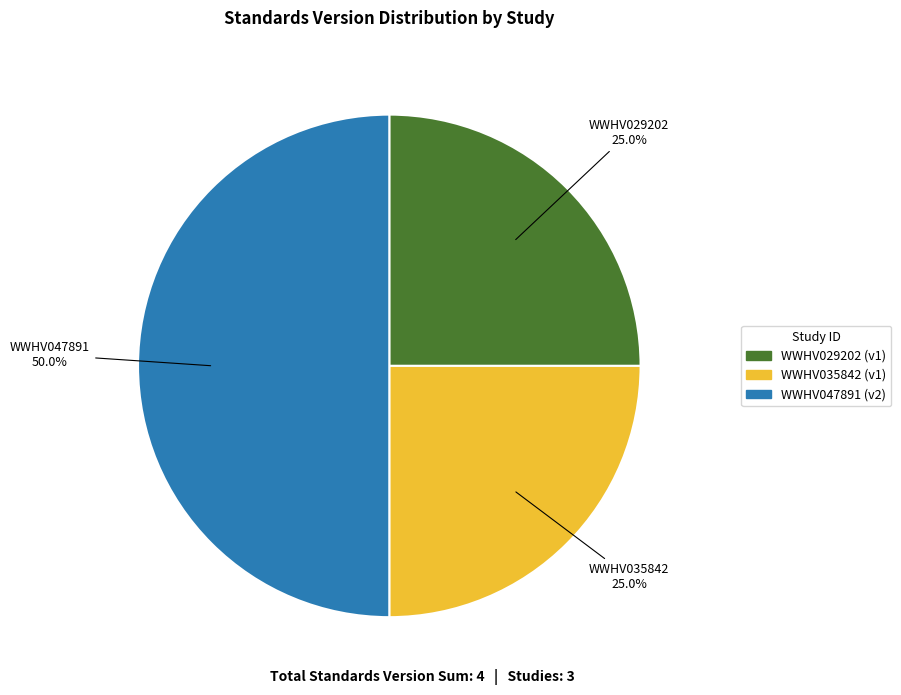

Approximately how many times larger is the value at WWHV047891 compared to WWHV029202?

2.0